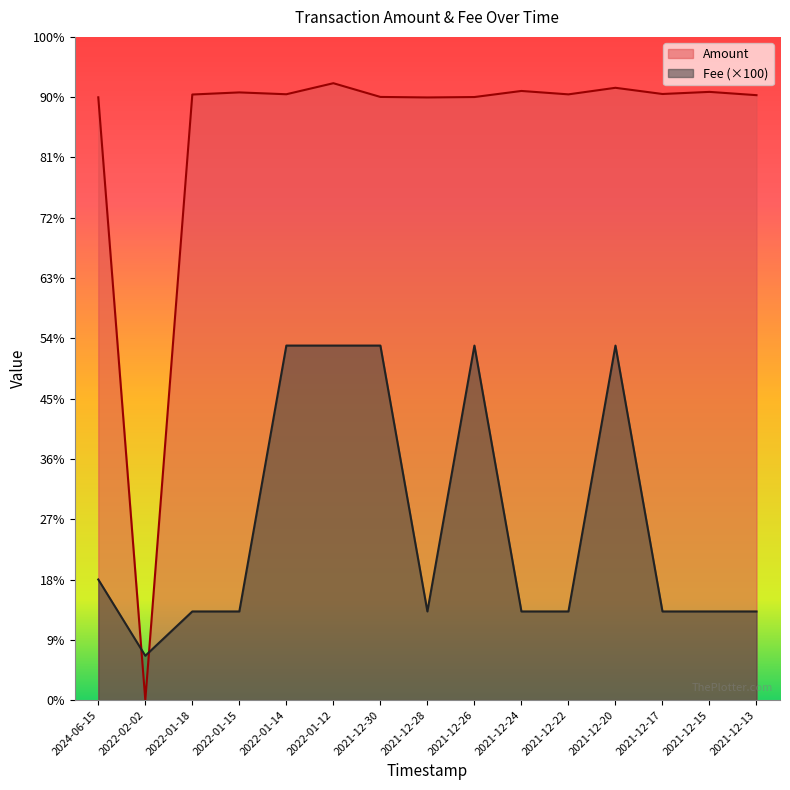

Rank the series at 2021-12-17 from lowest to highest value.

Fee (×100), Amount